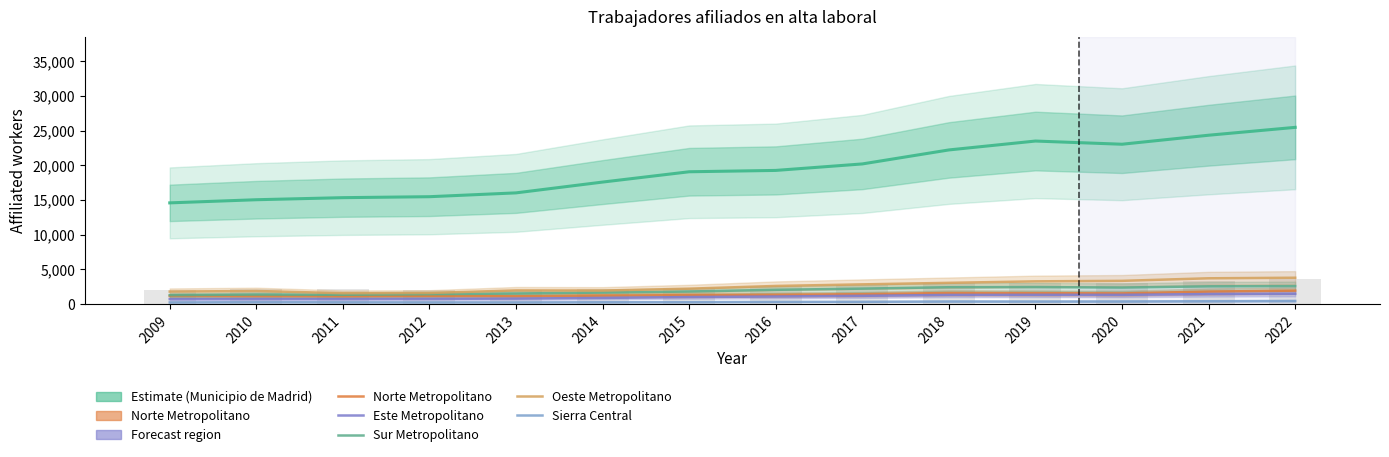

Reading left to right, transcribe all the data shown in this chart.

Municipio de Madrid (Estimate): 14601	15054	15352	15490	16042	17600	19086	19280	20215	22233	23515	23055	24354	25488
Norte Metropolitano: 1176	1140	1121	1163	1131	1229	1304	1350	1435	1609	1582	1550	1812	1946
Este Metropolitano: 732	746	743	763	795	899	1022	1103	1200	1326	1345	1342	1453	1494
Sur Metropolitano: 1291	1385	1350	1437	1529	1671	1822	2064	2236	2439	2464	2394	2568	2602
Oeste Metropolitano: 1810	1898	1577	1609	1979	1960	2231	2621	2851	3071	3287	3359	3727	3806
Sierra Central: 248	279	264	253	252	272	288	325	338	381	376	385	419	460